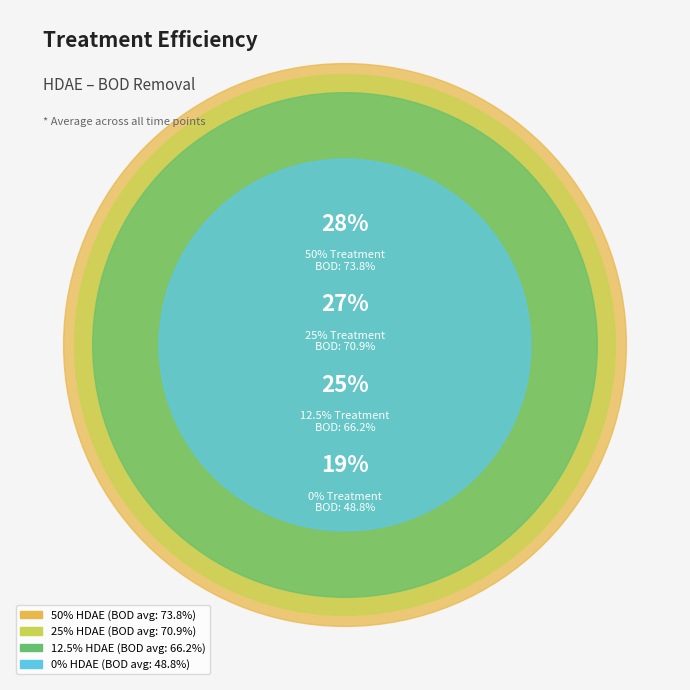

Does 12.5% account for over 50% of the chart?

No